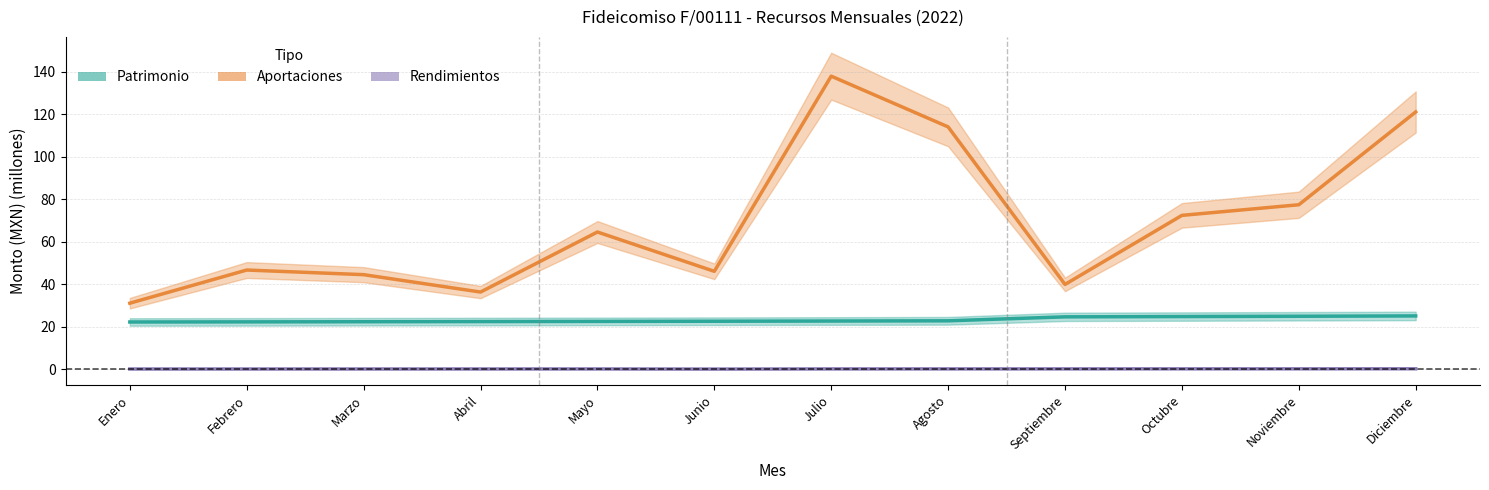

Reading left to right, what are all the values shown in this chart?

Patrimonio: 22.2	22.2	22.3	22.4	22.5	22.5	22.6	22.7	24.6	24.7	24.9	25.0
Aportaciones: 31.0	46.7	44.5	36.3	64.6	46.0	138.0	114.1	39.9	72.4	77.4	121.1
Rendimientos: 0.1	0.1	0.1	0.1	0.1	0.0	0.1	0.1	0.1	0.1	0.1	0.2